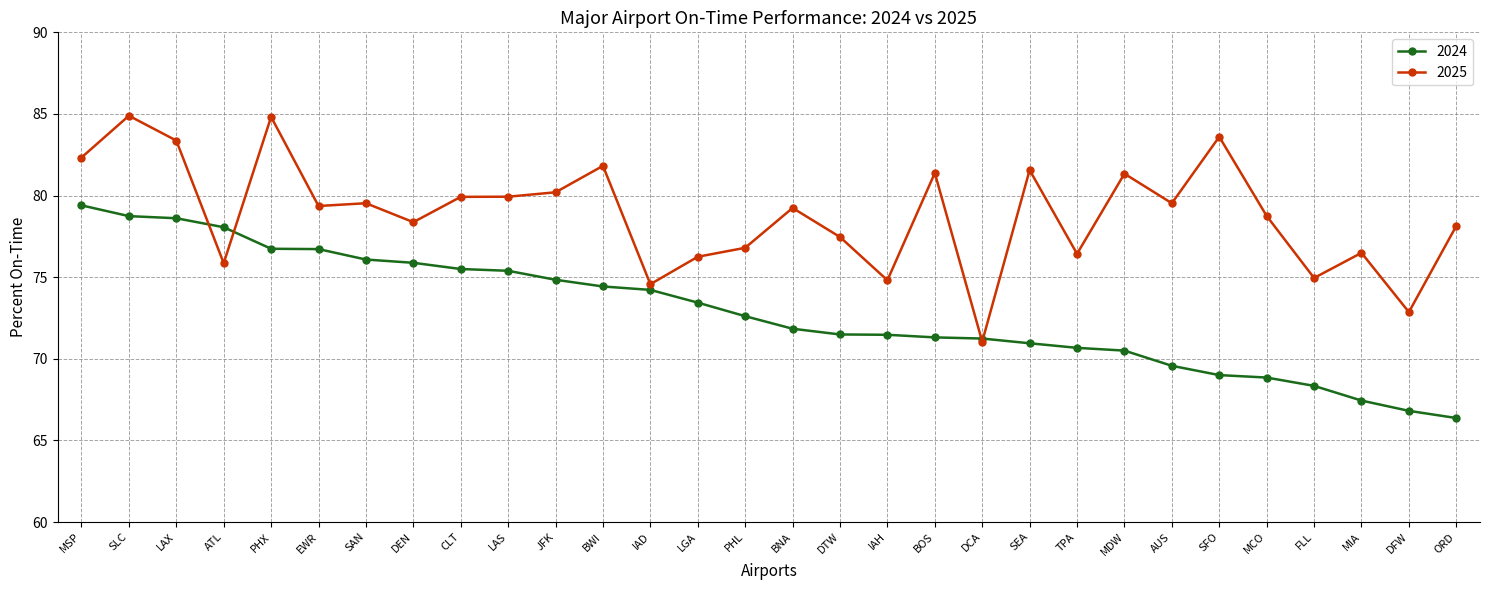

Is this an area chart (filled region under the line)?

No